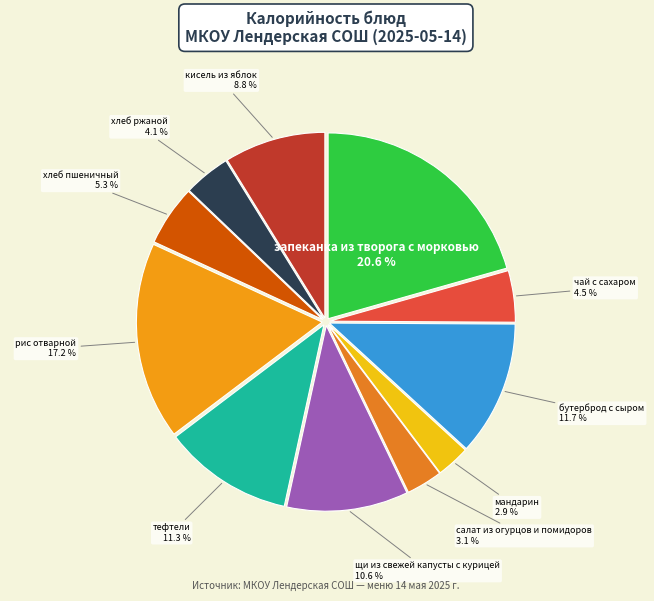

Count the number of slices in the pie.

11